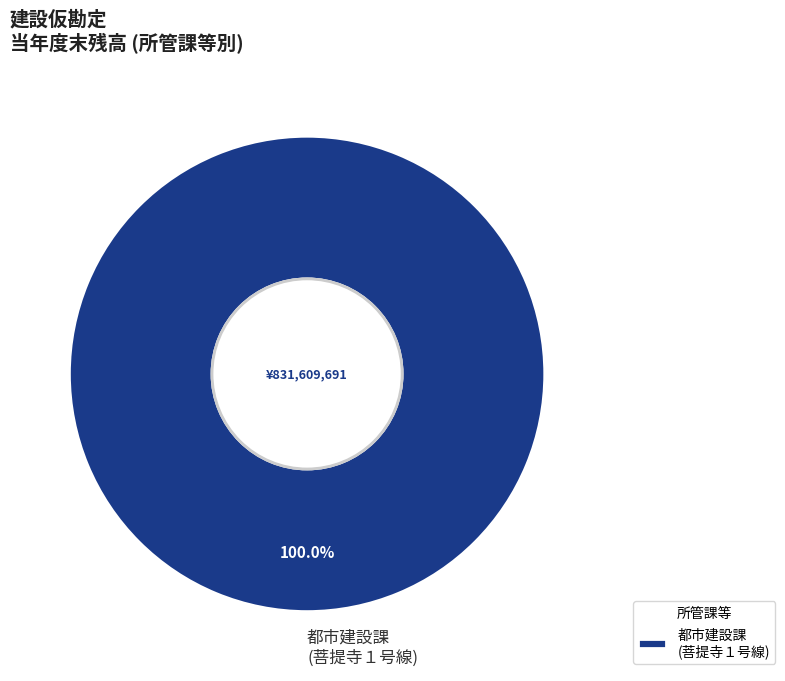

Rank the categories by value from highest to lowest.

都市建設課 (菩提寺１号線)